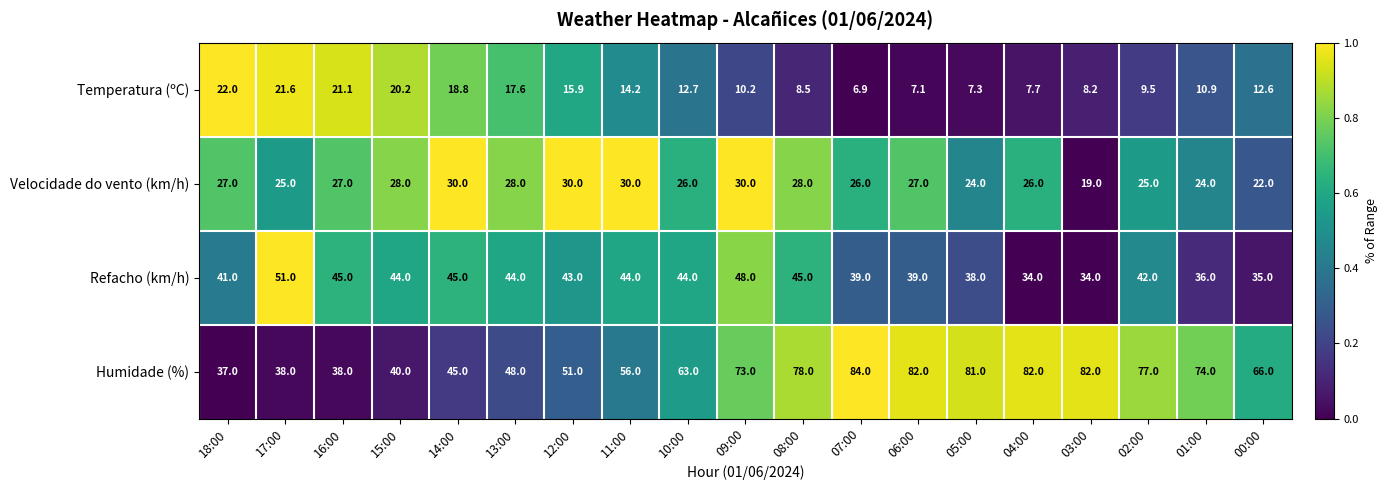

Rank the series by their average value, from lowest to highest.

Temperatura (ºC), Velocidade do vento (km/h), Refacho (km/h), Humidade (%)